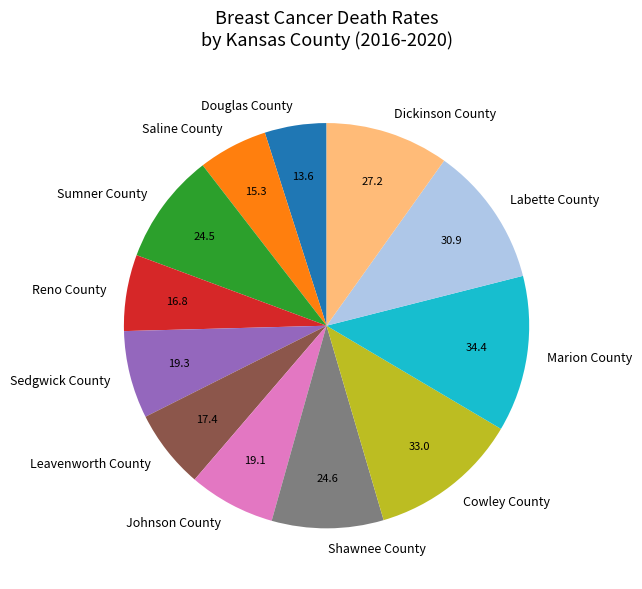

Between Labette County and Saline County, which is larger?

Labette County